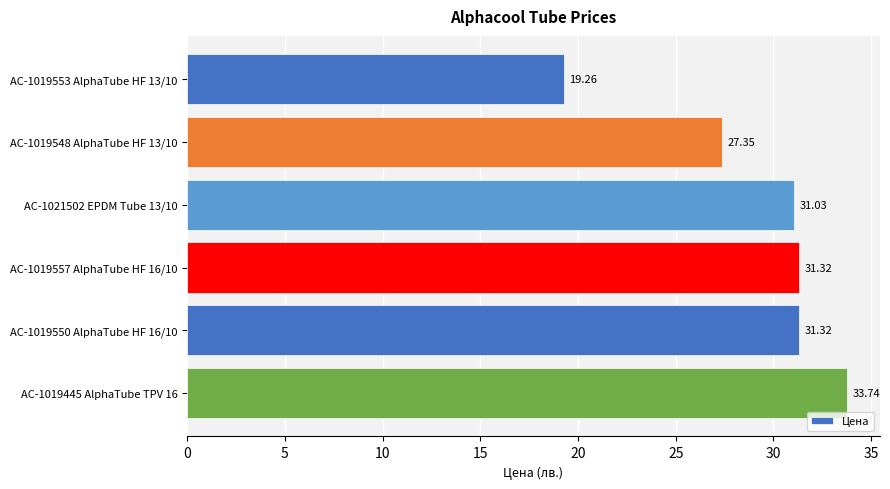

What is the greatest value displayed?

33.7